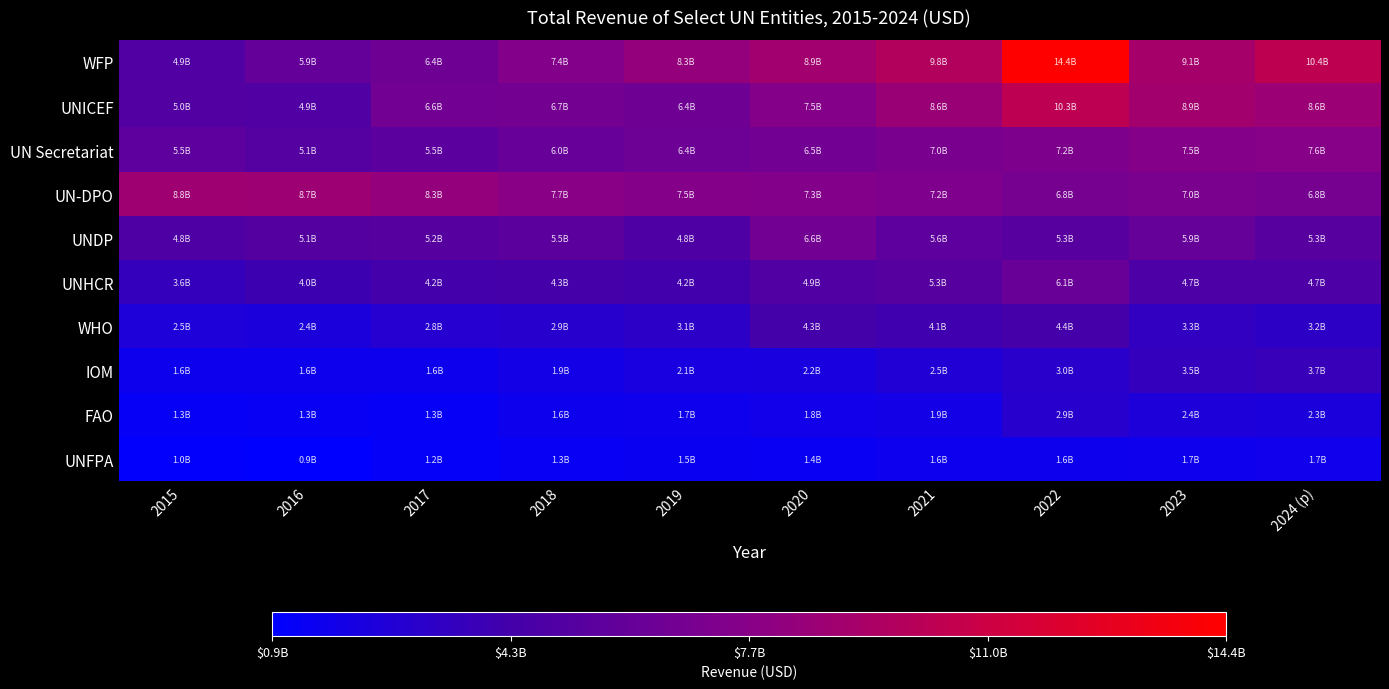

What is the total value across all series at 2021?

53390991796.6